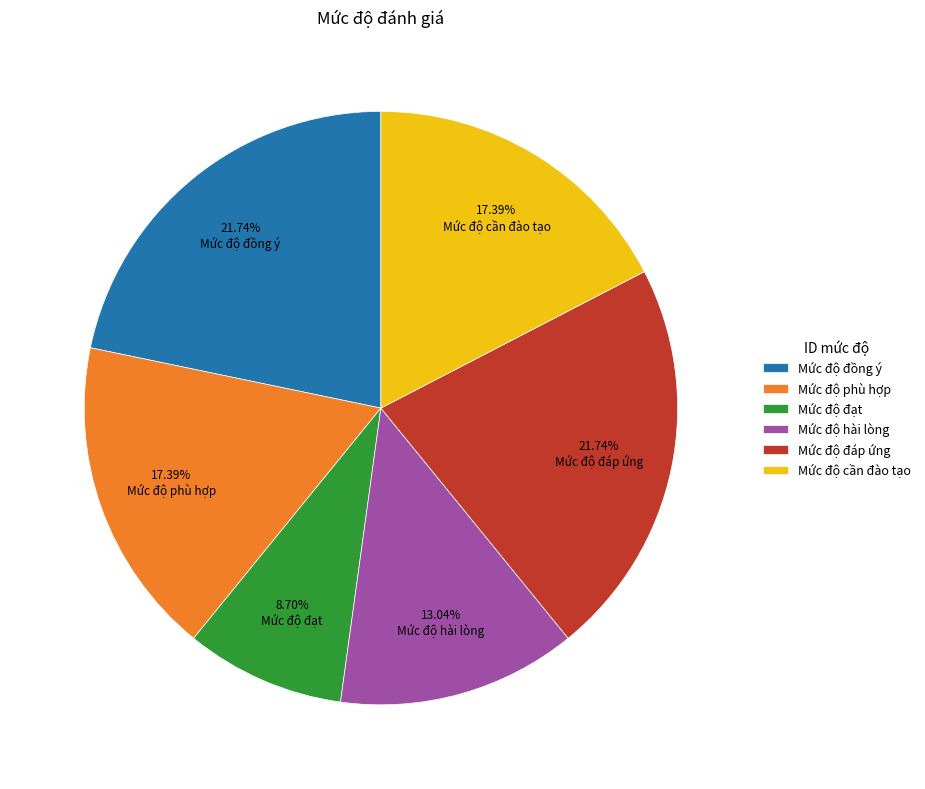

Count the number of slices in the pie.

6